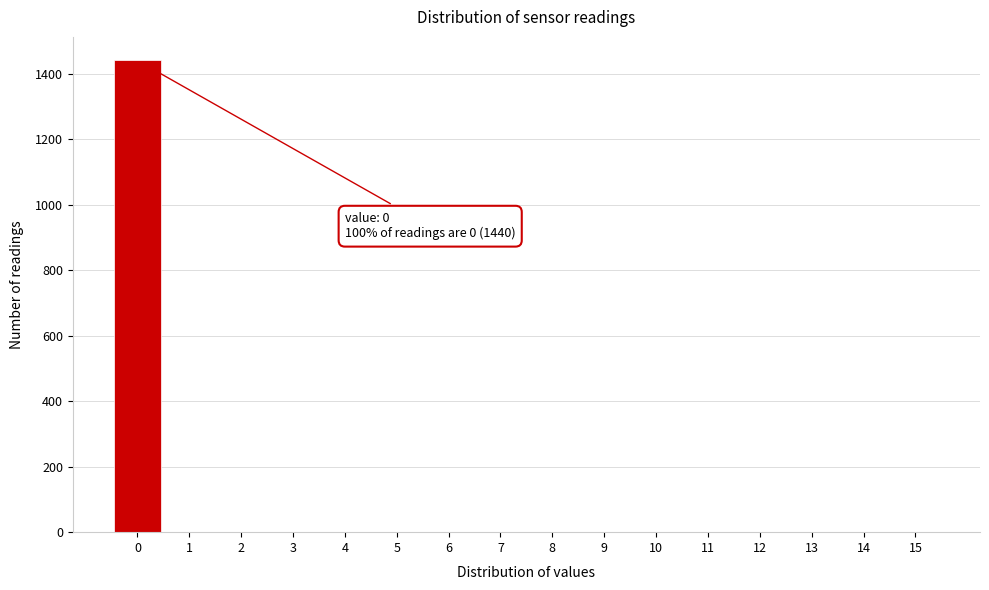

Over which range of the x-axis is the bar tallest?

-0.5 to 0.5